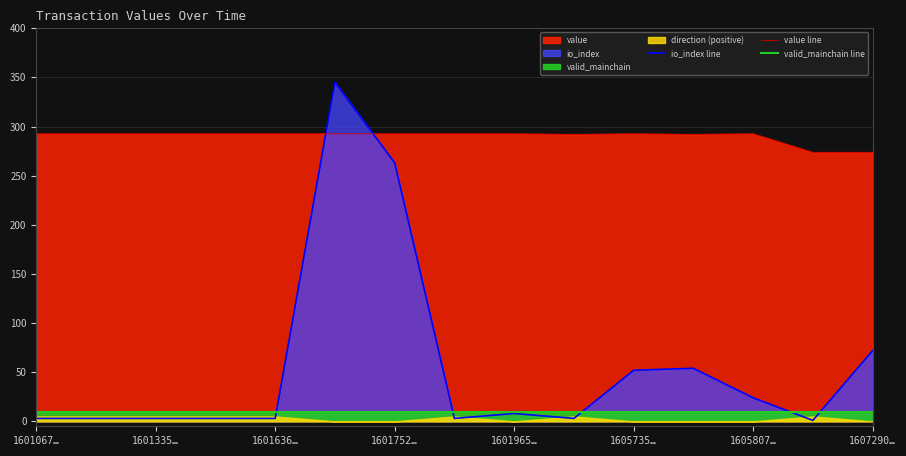

What value does the io_index series have at 1601230335?

3.0